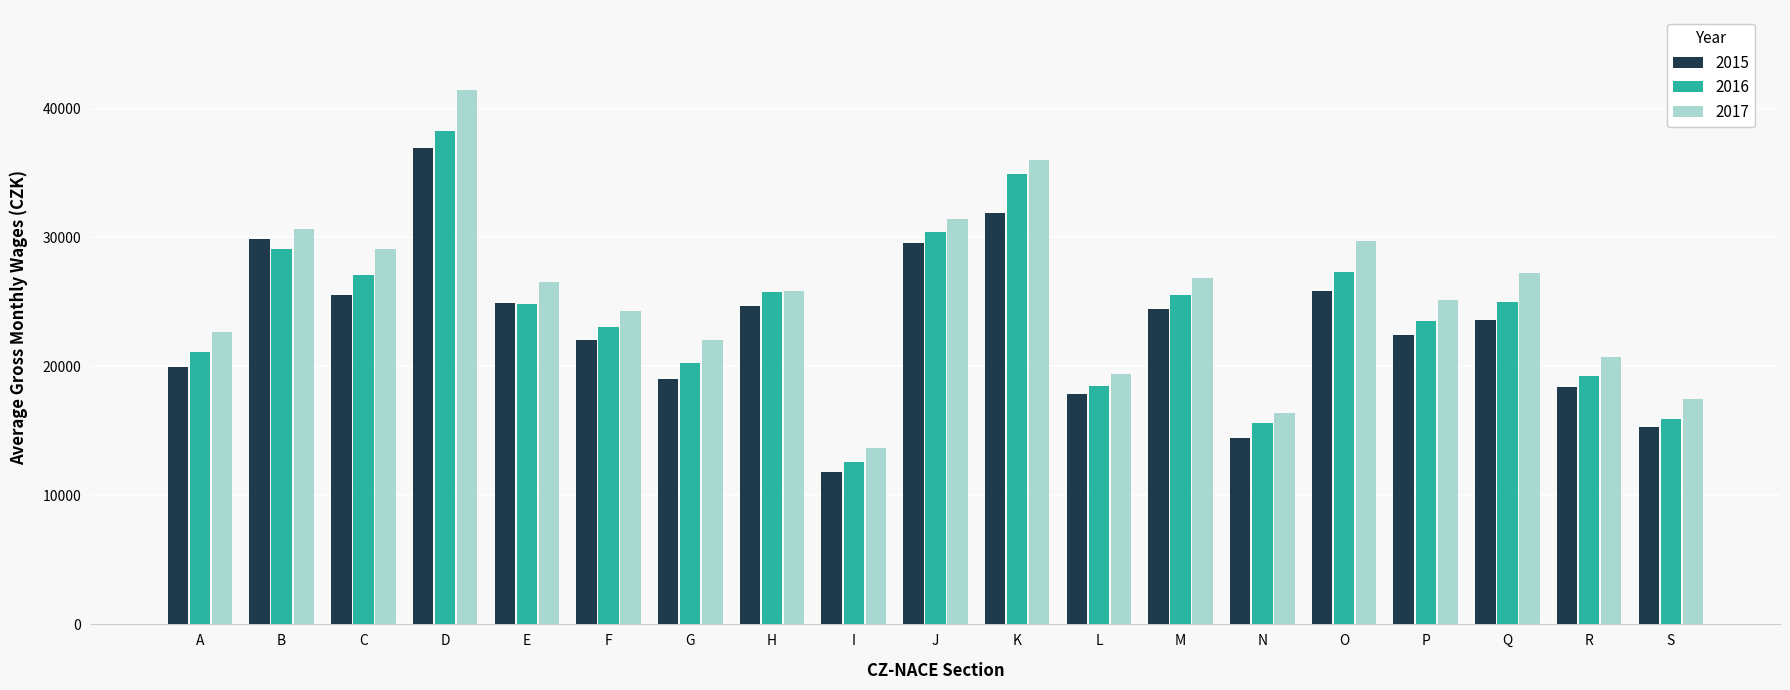

What is the value of the 2017 bar at the 11th from the left?

35971